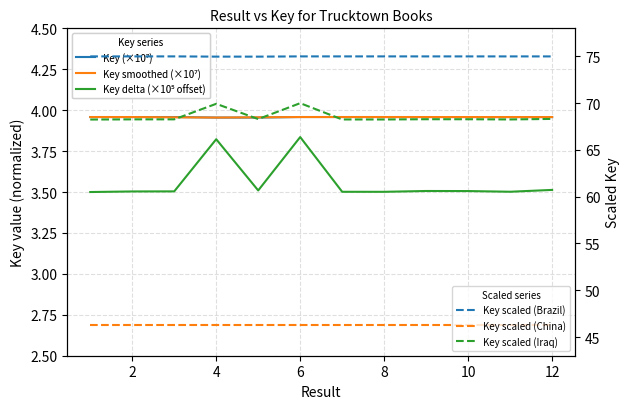

Reading left to right, extract all data points from this chart.

Key (×10⁷): 4.0	4.0	4.0	4.0	4.0	4.0	4.0	4.0	4.0	4.0	4.0	4.0
Key smoothed (×10⁷): 4.0	4.0	4.0	4.0	4.0	4.0	4.0	4.0	4.0	4.0	4.0	4.0
Key delta (×10⁵ offset): 3.5	3.5	3.5	3.8	3.5	3.8	3.5	3.5	3.5	3.5	3.5	3.5
Key scaled (Brazil): 75.0	75.0	75.0	75.0	75.0	75.0	75.0	75.0	75.0	75.0	75.0	75.0
Key scaled (China): 46.3	46.3	46.3	46.3	46.3	46.3	46.3	46.3	46.3	46.3	46.3	46.3
Key scaled (Iraq): 68.2	68.3	68.3	69.9	68.3	70.0	68.3	68.3	68.3	68.3	68.3	68.3